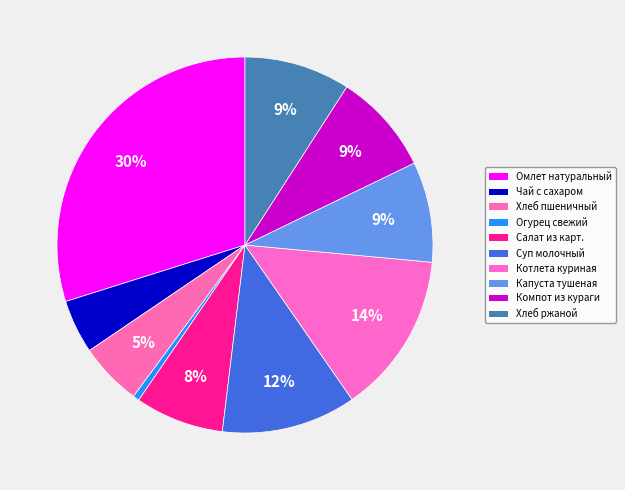

To the nearest percent, what is the difference between the Чай с сахаром and Огурец свежий slice percentages?

4%